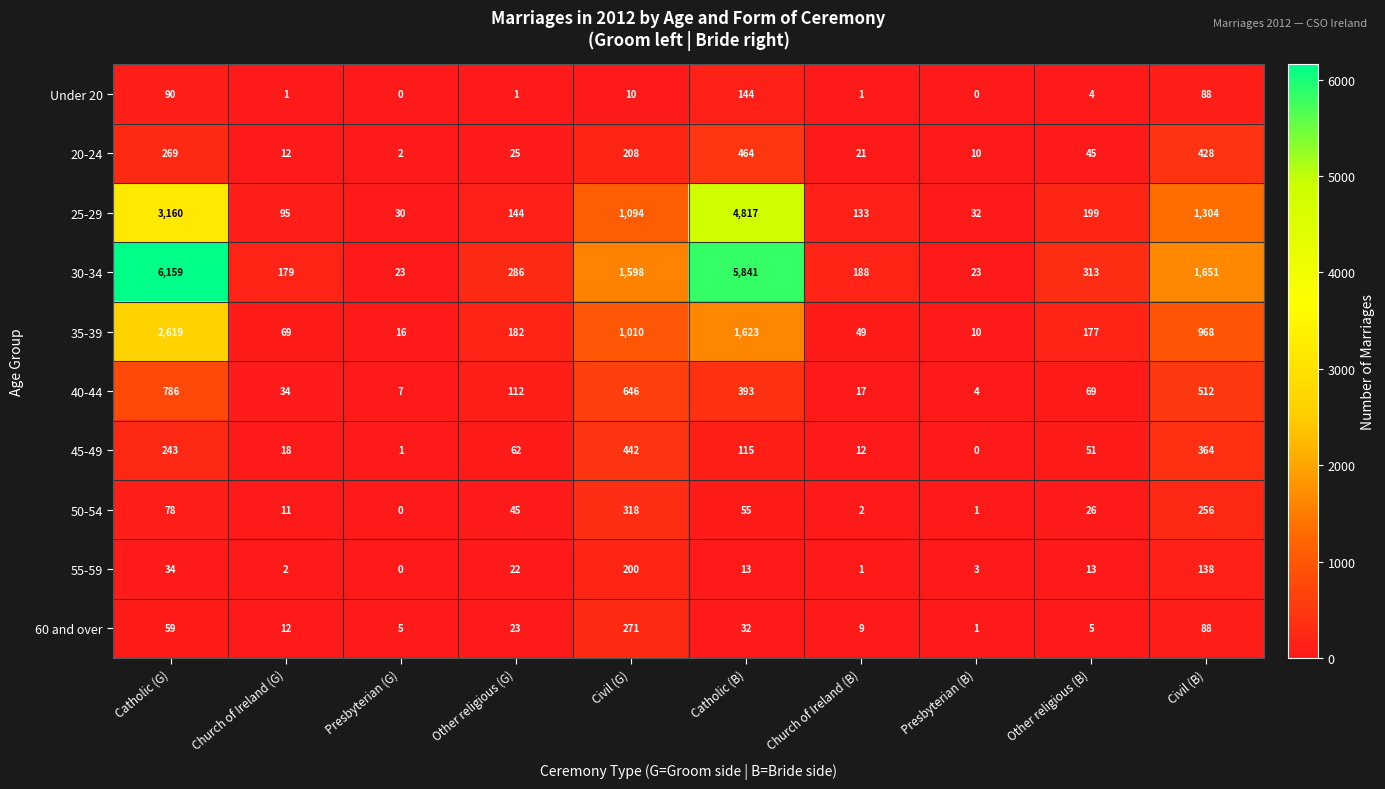

True or false: Under 20 has a value of -80 at Presbyterian (G).

False